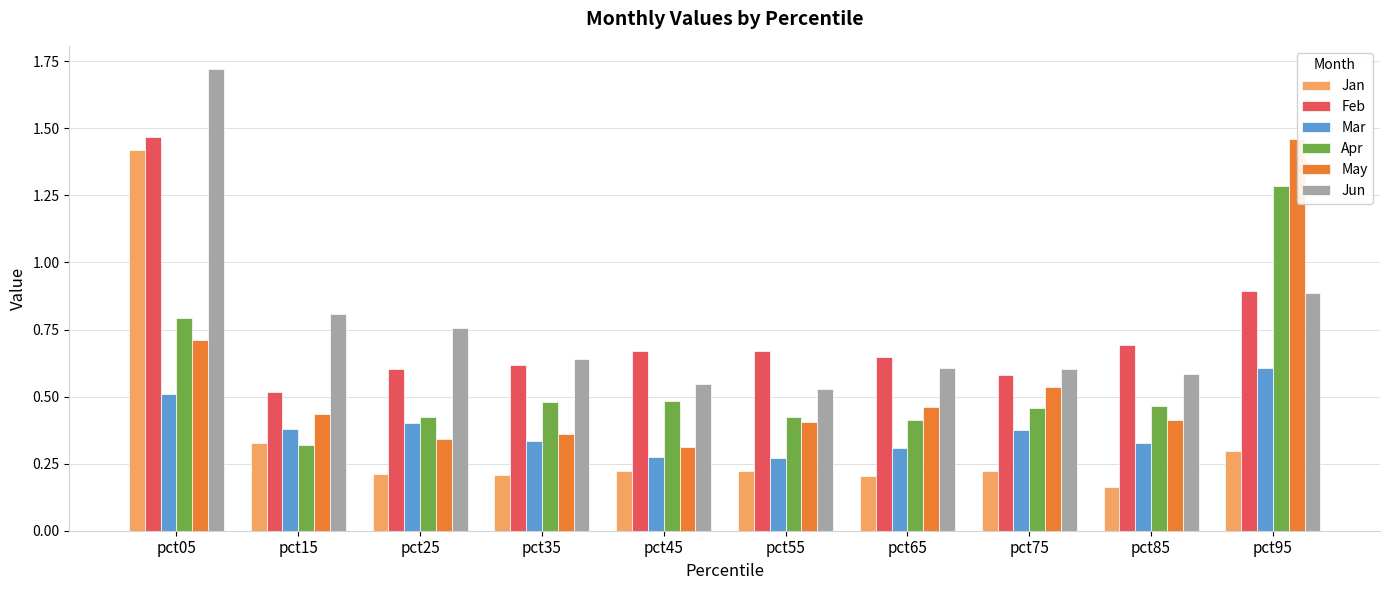

What is the total value across all series at pct85?

2.6